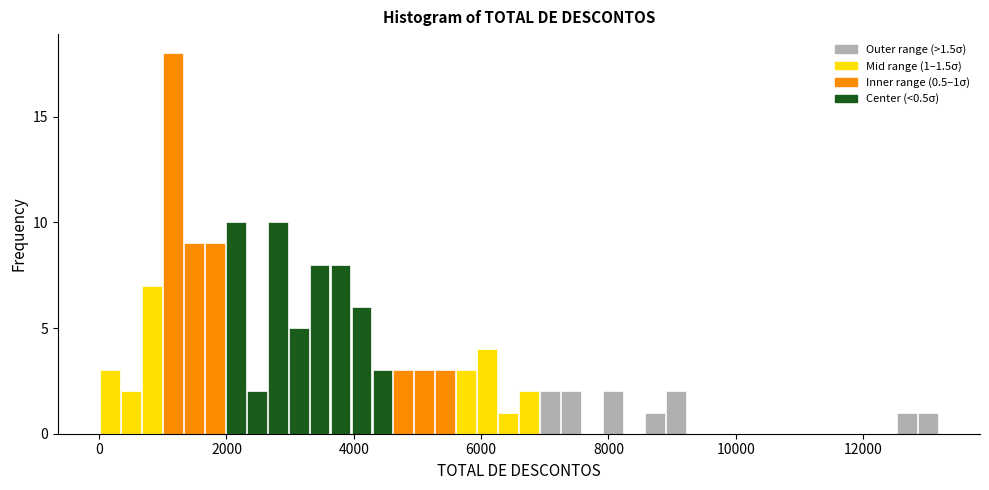

Read against the x-axis, roughly where is the centre of the tallest bar?

1200